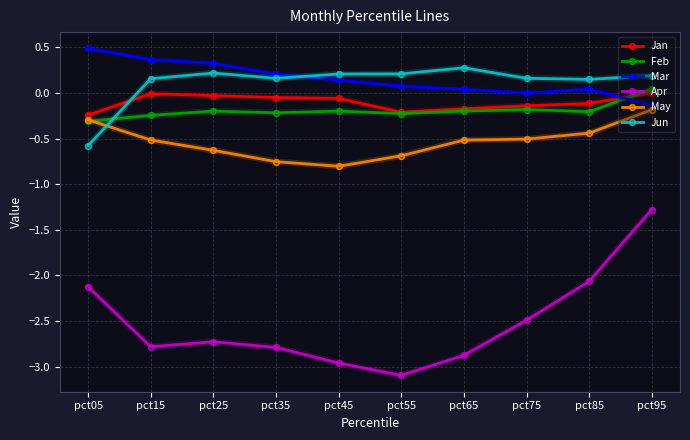

What is the value of the May point at the 8th from the left?

-0.5